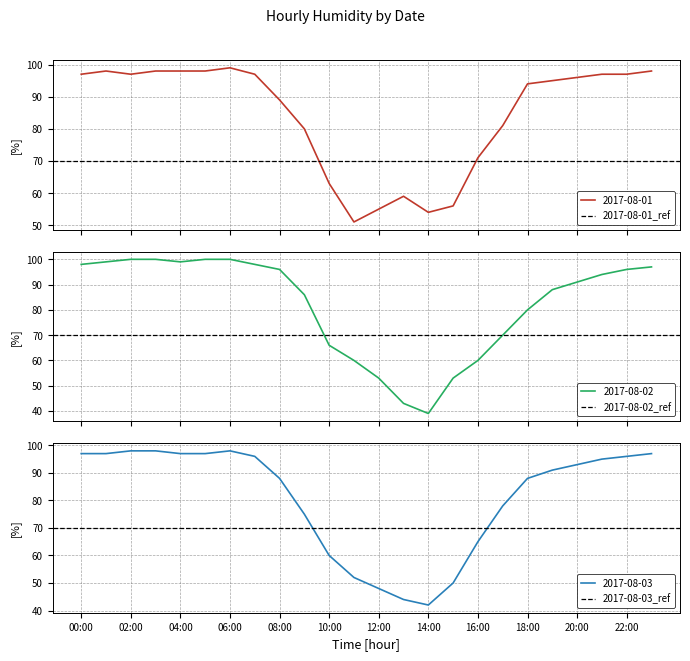

What is the sum of the 2017-08-01 values at 12:00 and 02:00?

152